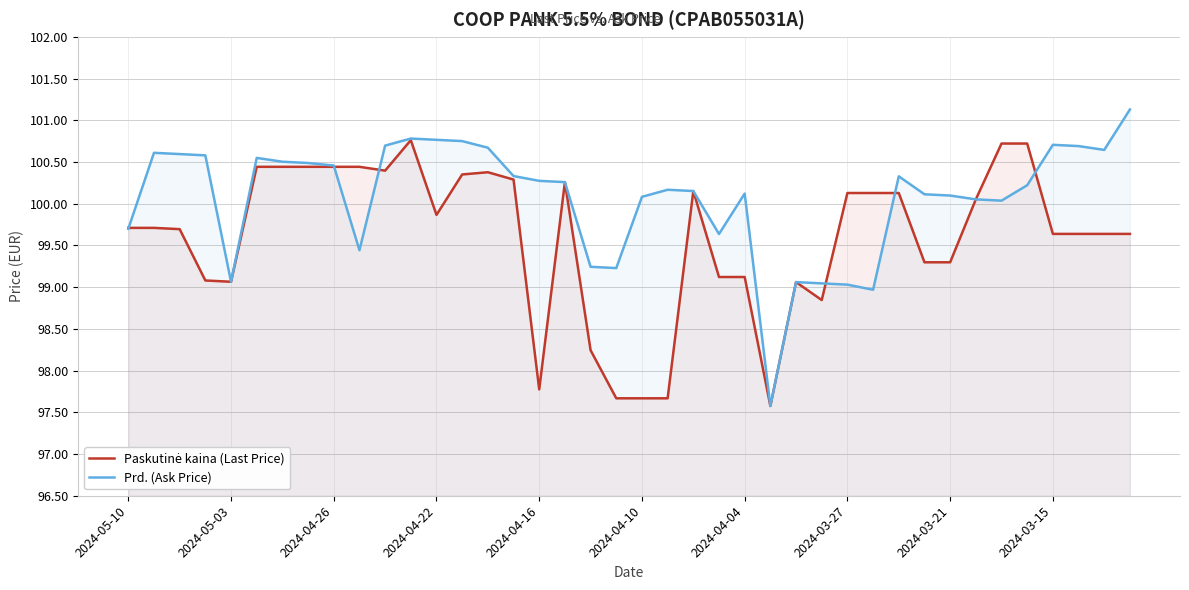

What is the total value across all series at 2024-03-15?

200.3